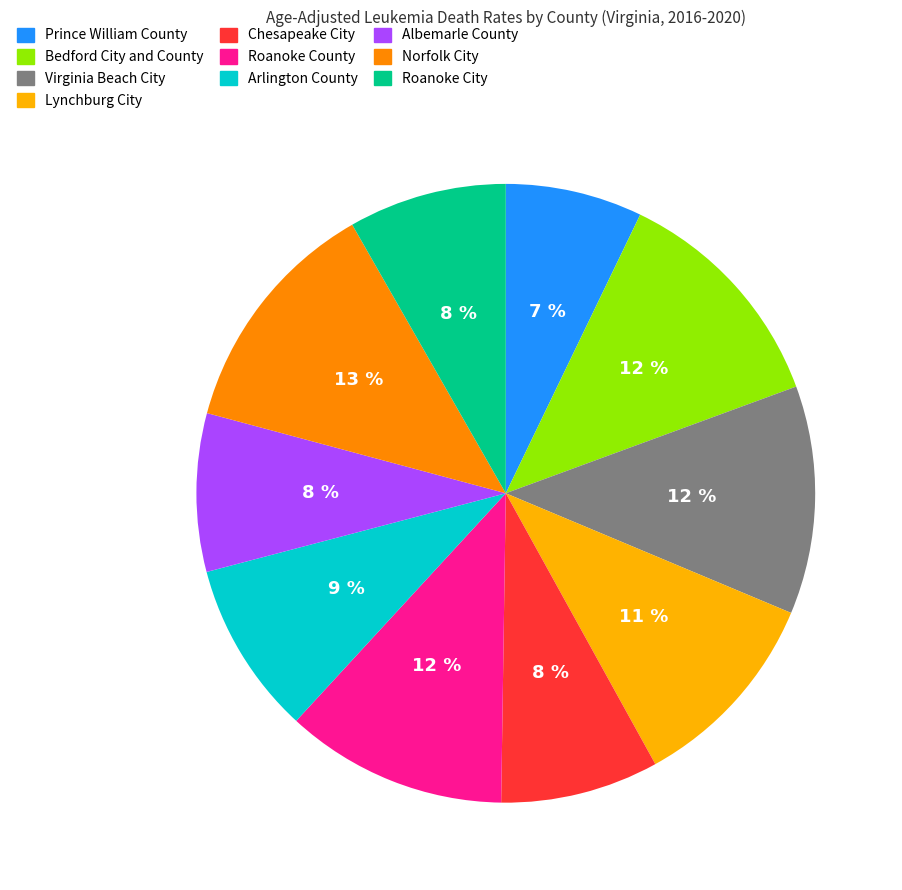

To the nearest percent, what portion does Albemarle County represent?

8%